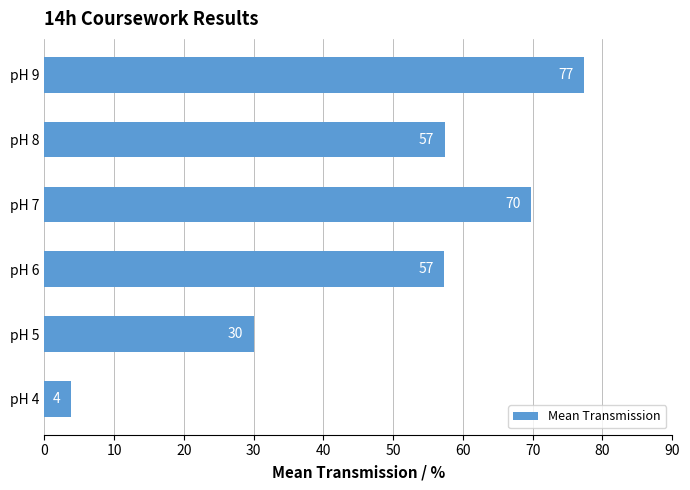

At which label is the value closest to 40?

pH 5